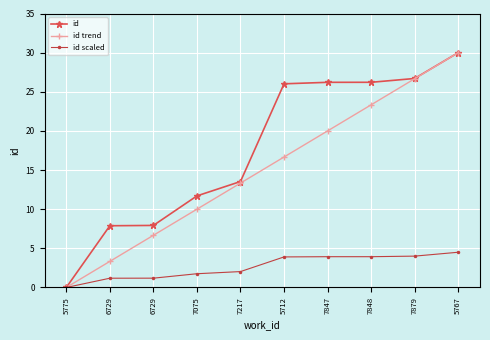

How many values in the id trend series exceed 16?

5